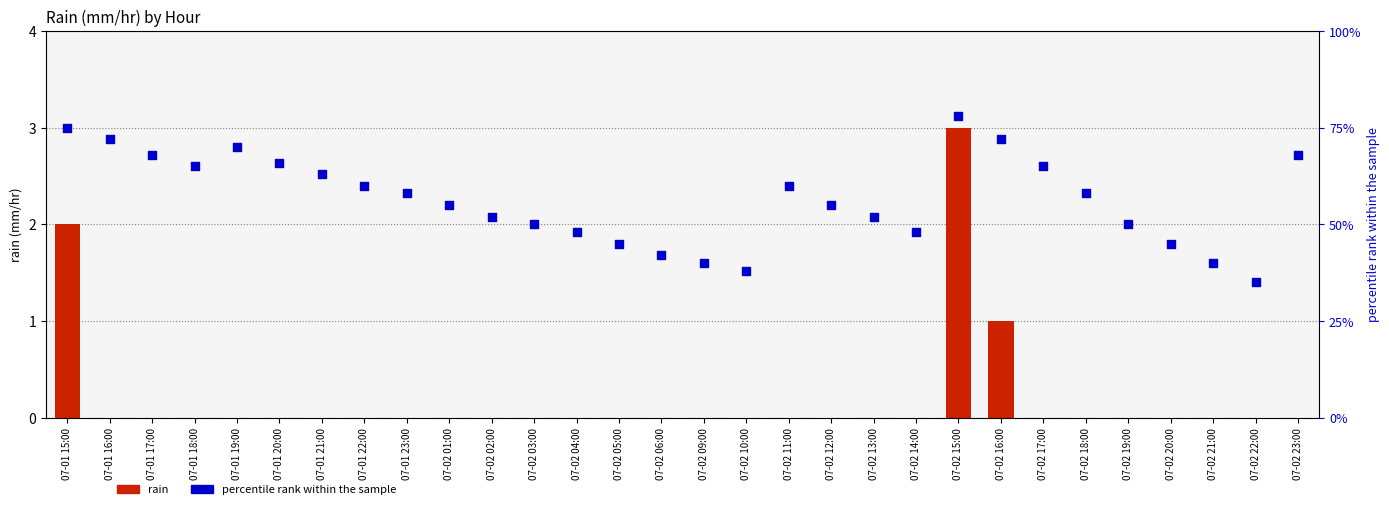

Which series contains the lowest Y value?

rain